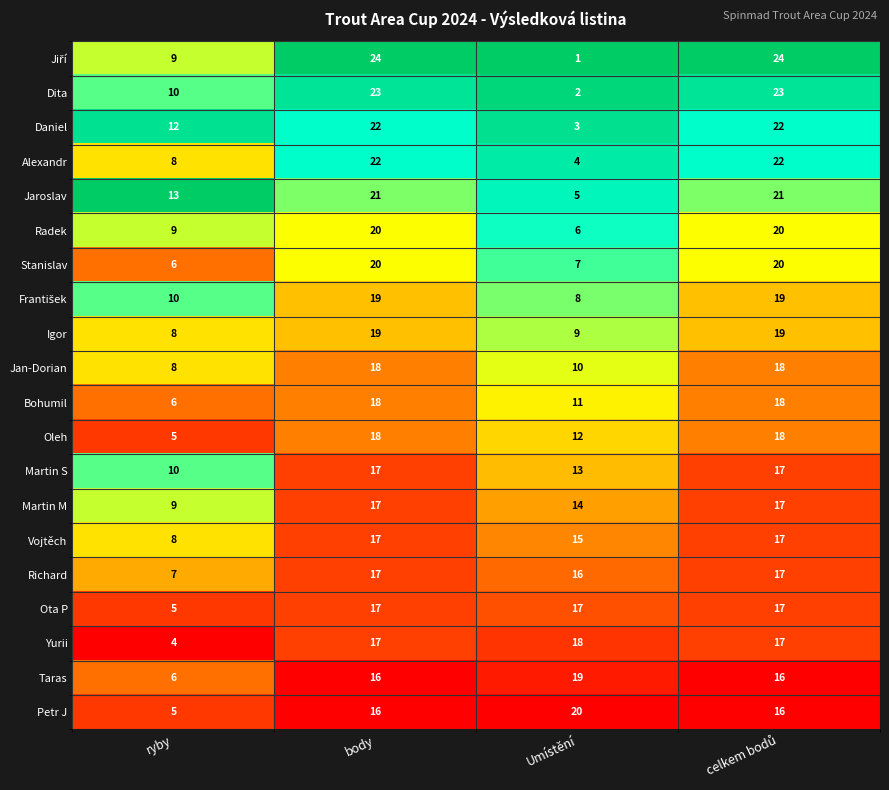

Count the number of categories in the chart.

4